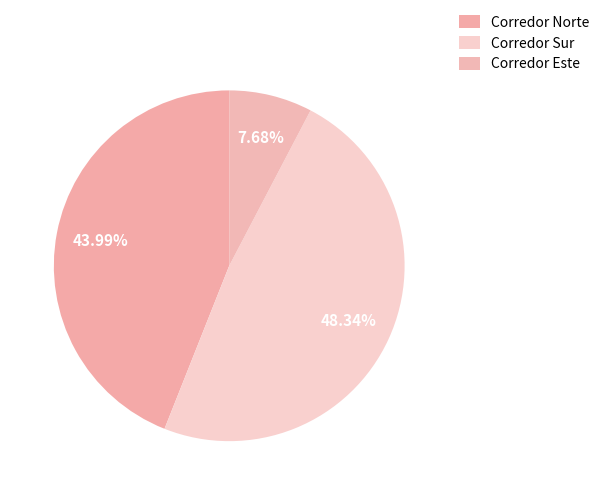

Which category has the smallest portion of the pie?

Corredor Este